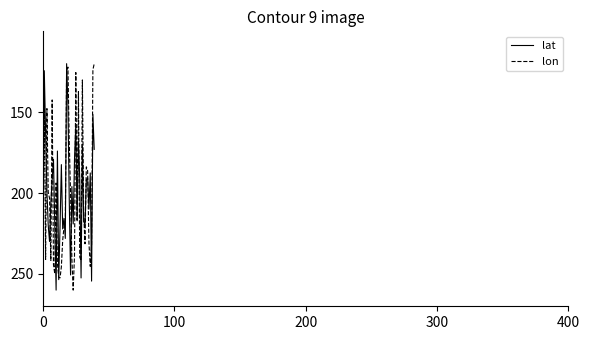

True or false: lon has more than 1 interior local peaks.

True